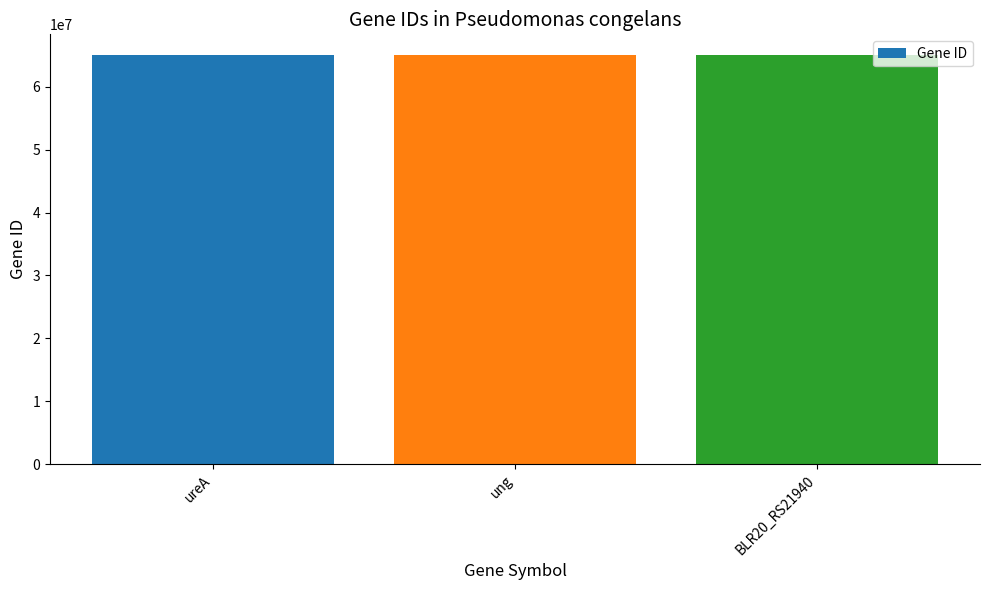

Read the value at BLR20_RS21940, to the nearest 10.

65077440